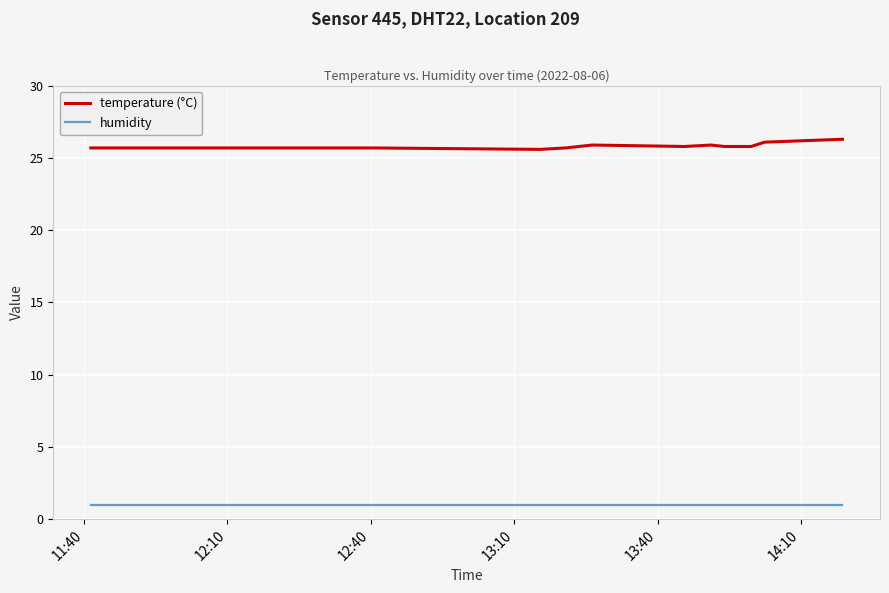

True or false: humidity and temperature (°C) intersect in this chart.

False